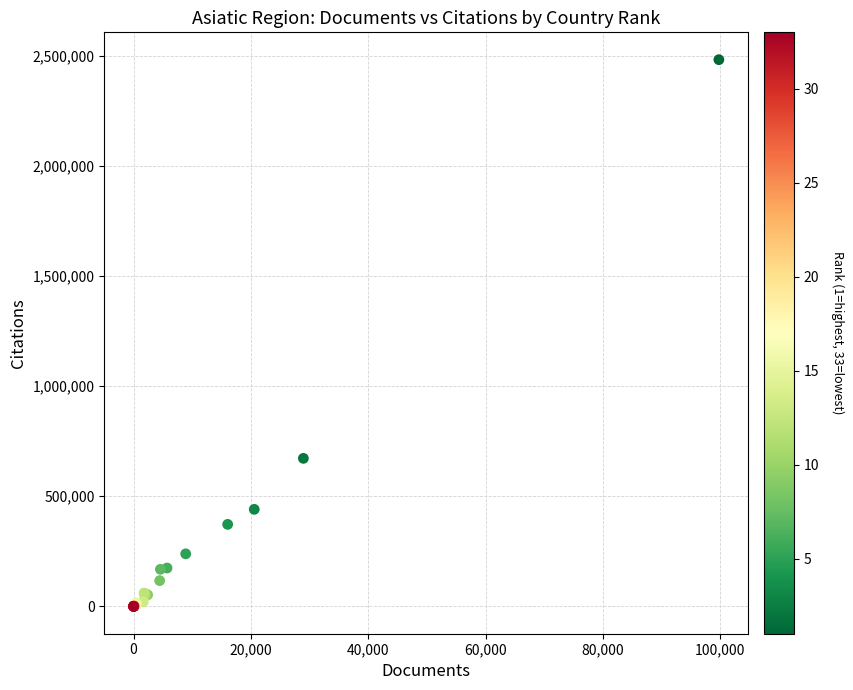

What Y value in the scatter plot is closest to 1241070?

672133